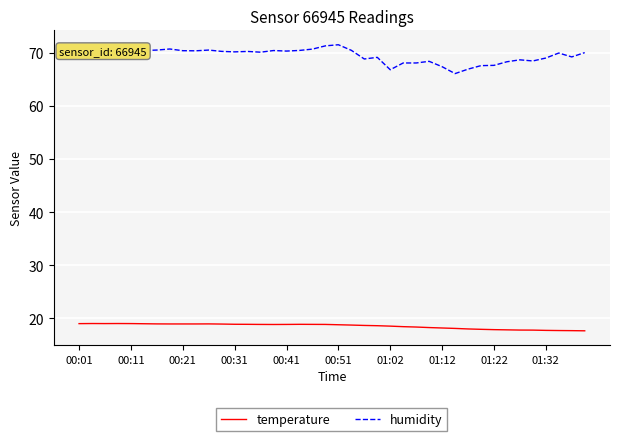

What is the greatest value displayed?

71.5